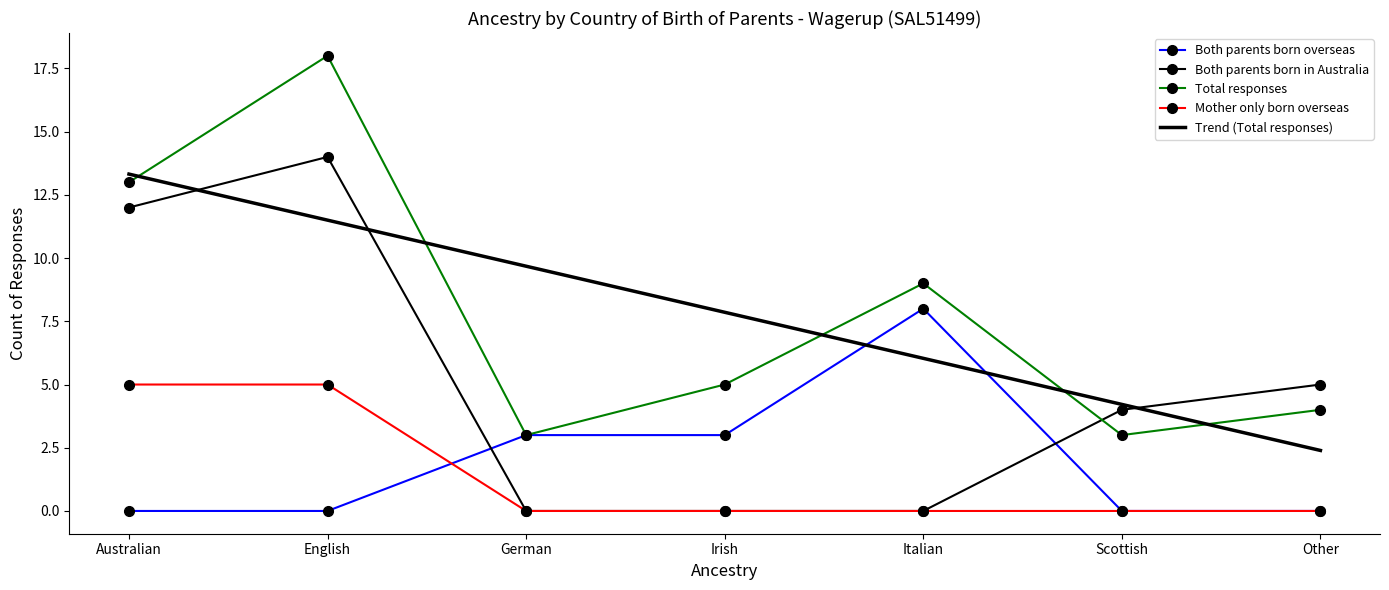

True or false: Trend (Total responses) and Mother only born overseas intersect in this chart.

False